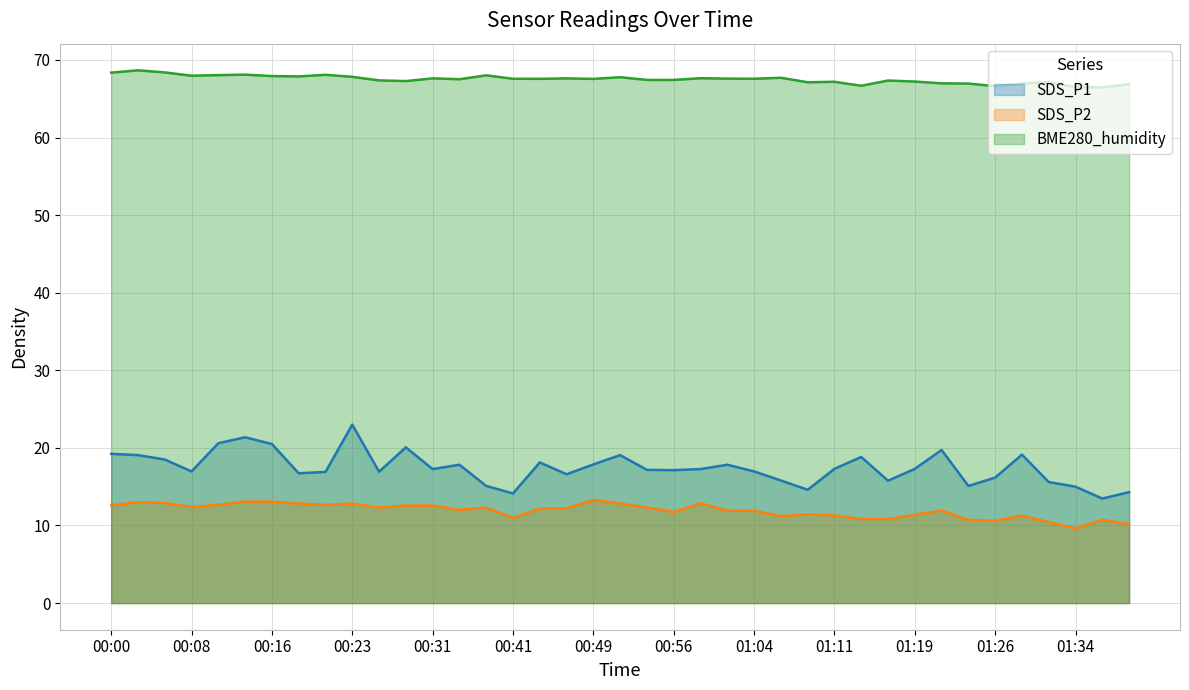

Is the value of BME280_humidity at 00:18 greater than the value of SDS_P1 at 00:49?

Yes